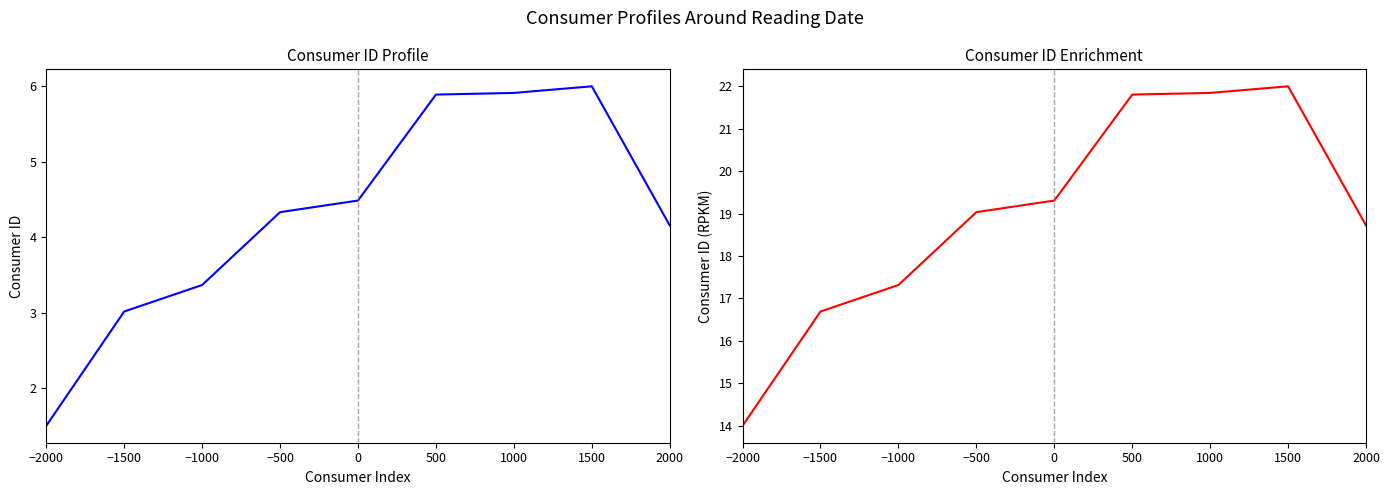

At 2000, list the series in order from smallest to largest.

Consumer ID (left), Consumer ID (right)